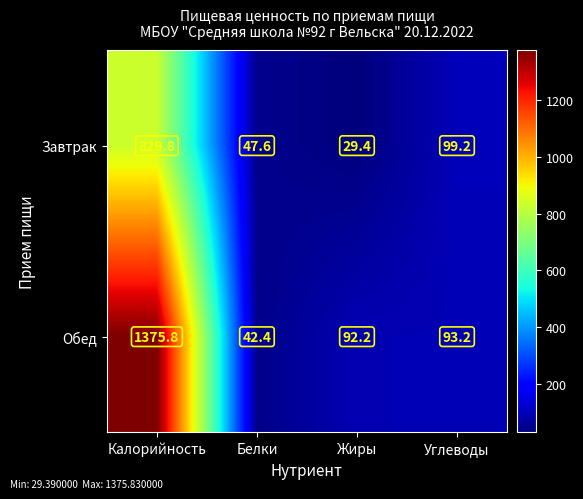

What is the total value across all series at Углеводы?

192.4